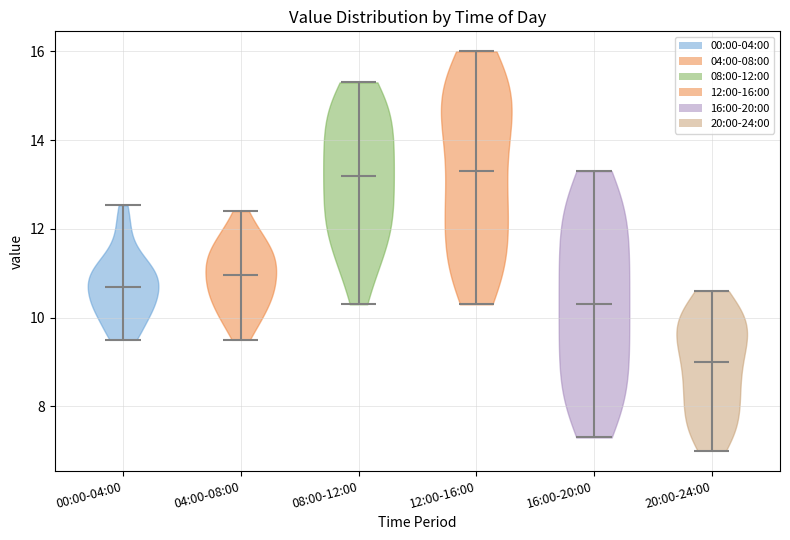

Reading left to right, read every violin against the y-axis: where its median line is, and the lowest and highest points it reaches. The values are not printed on the chart, so give them approximately, as read against the axis.

00:00-04:00: median line 10.8, lowest point 9.6, highest point 12.6
04:00-08:00: median line 11.0, lowest point 9.6, highest point 12.4
08:00-12:00: median line 13.2, lowest point 10.4, highest point 15.4
12:00-16:00: median line 13.4, lowest point 10.4, highest point 16.0
16:00-20:00: median line 10.4, lowest point 7.4, highest point 13.4
20:00-24:00: median line 9.0, lowest point 7.0, highest point 10.6